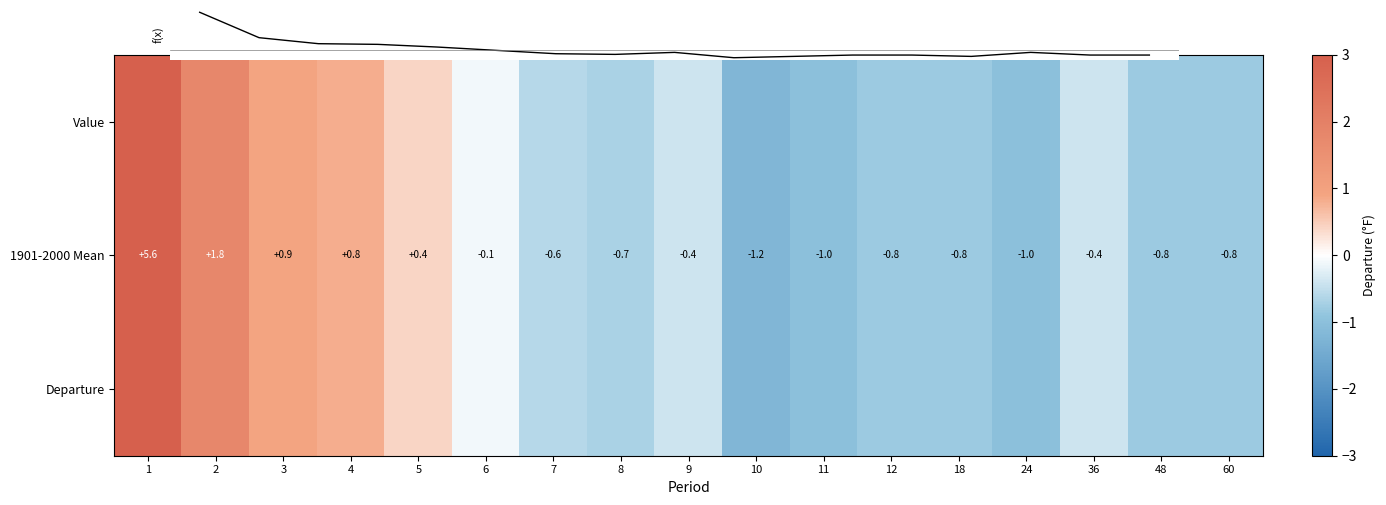

What is the maximum value shown in the chart?

5.6